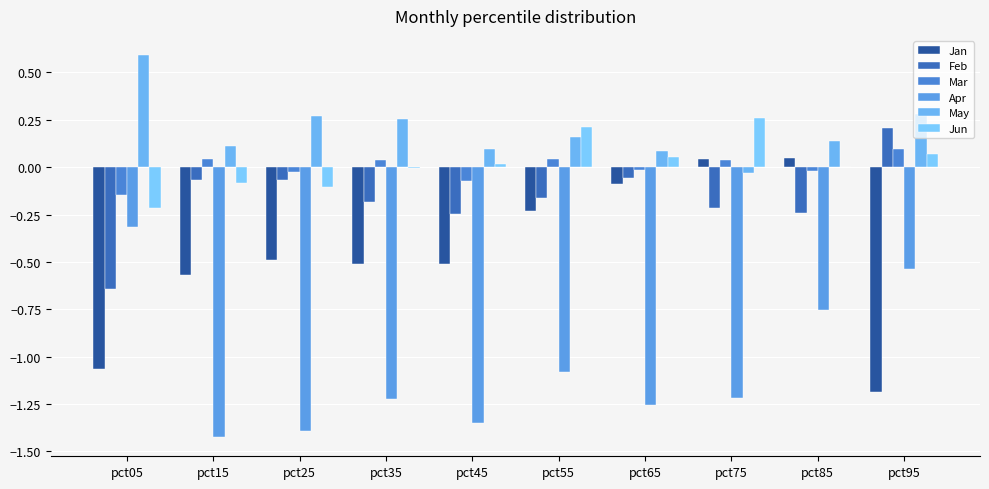

Are the bars grouped side by side (vs. stacked)?

Yes